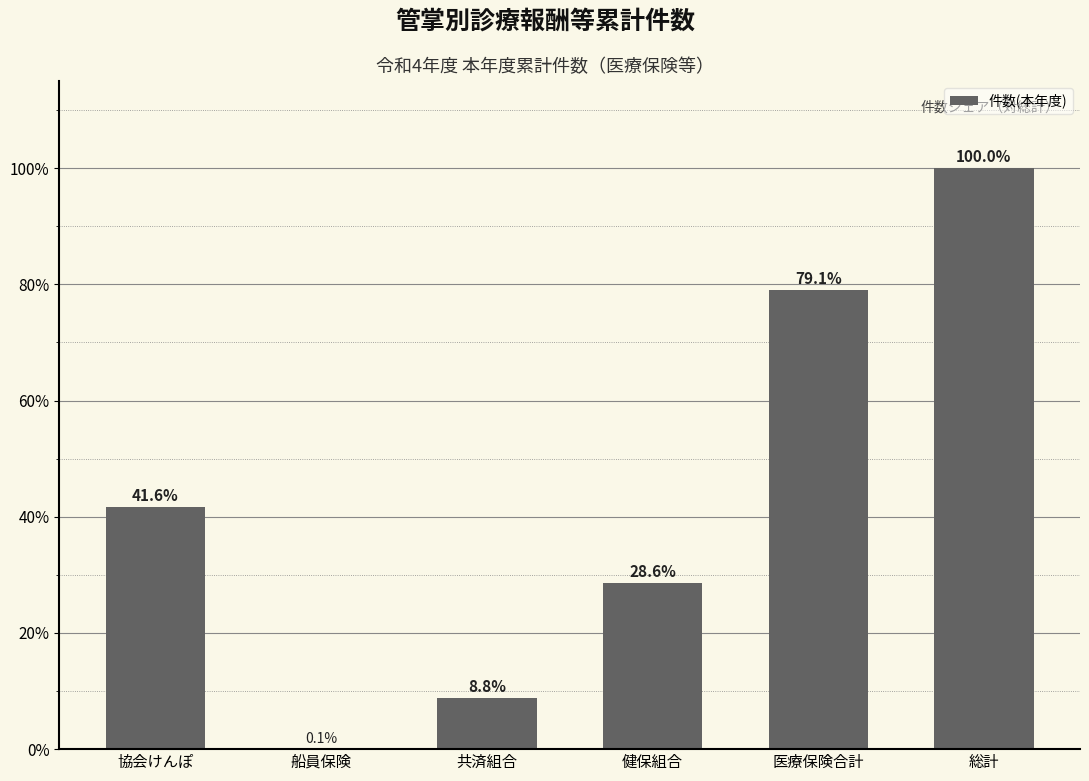

How many distinct data groups are displayed?

1